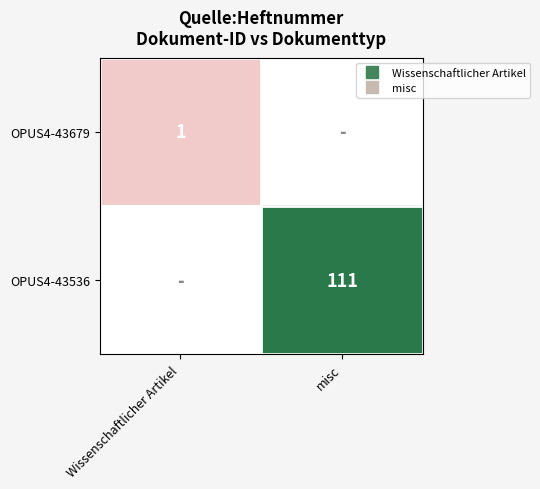

Is it true that OPUS4-43679 equals 0 at misc?

True